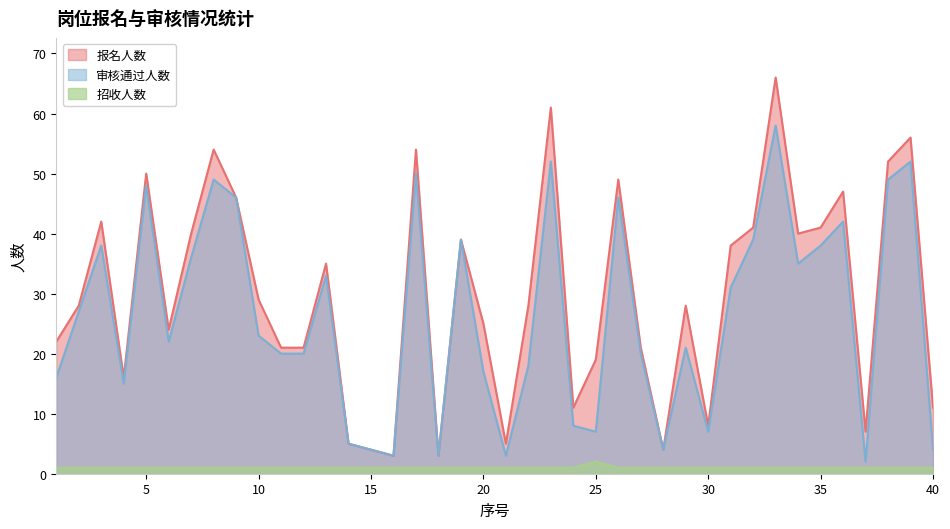

True or false: 招收人数 has a value of 1 at 31.

True